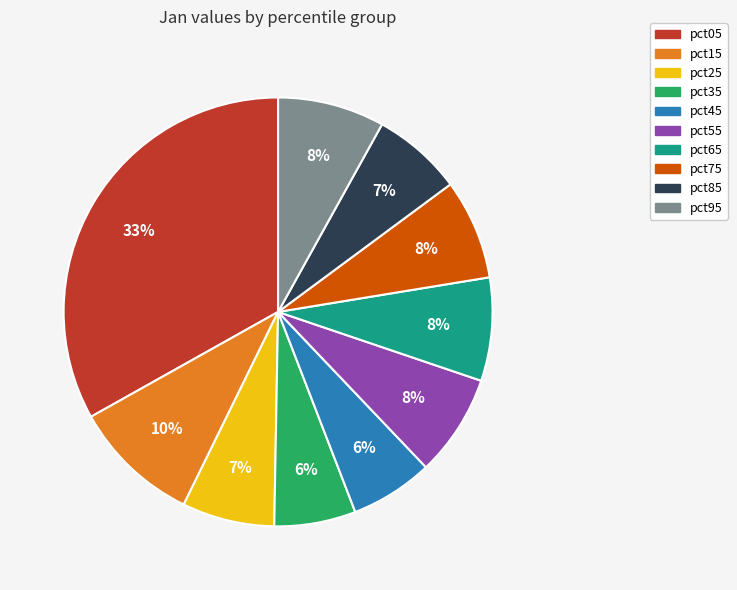

To the nearest percent, what percentage of the pie is pct35?

6%